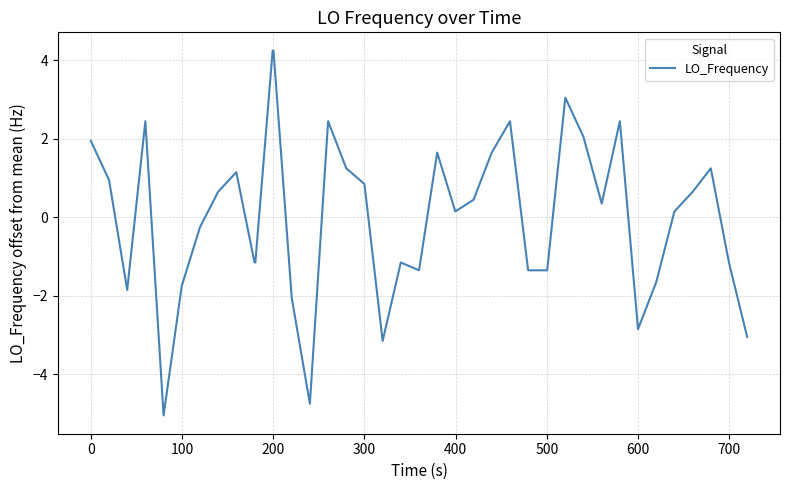

What is the greatest value displayed?

4.2